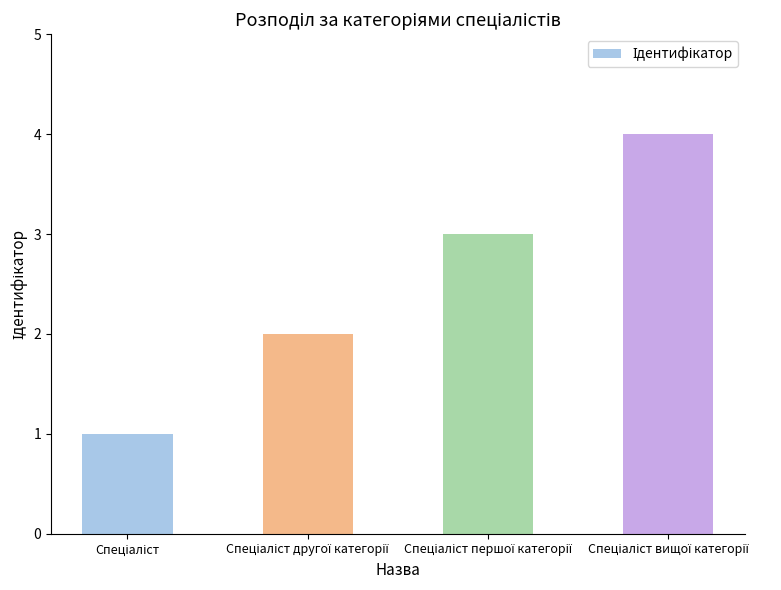

What is the difference between the maximum and minimum values?

3